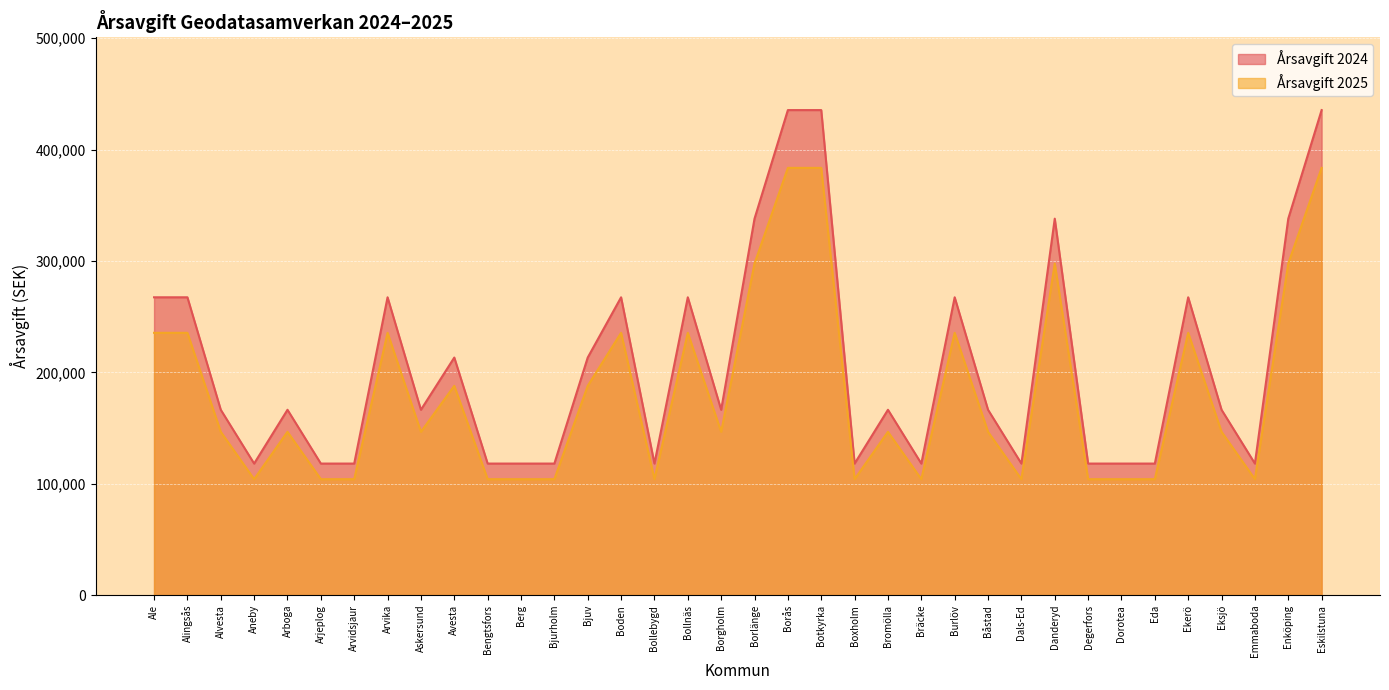

True or false: Årsavgift 2025 and Årsavgift 2024 intersect in this chart.

False